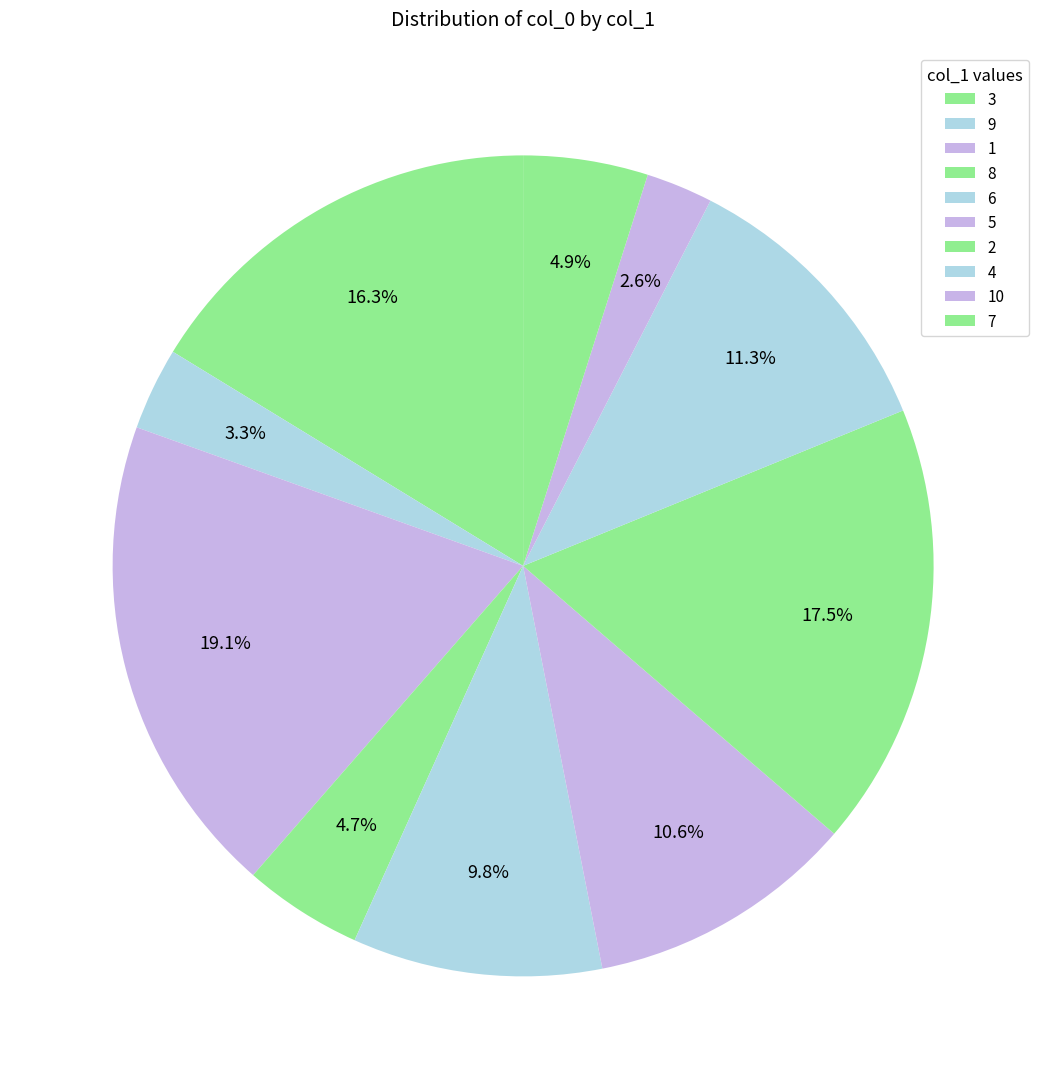

Does 6 account for over 50% of the chart?

No